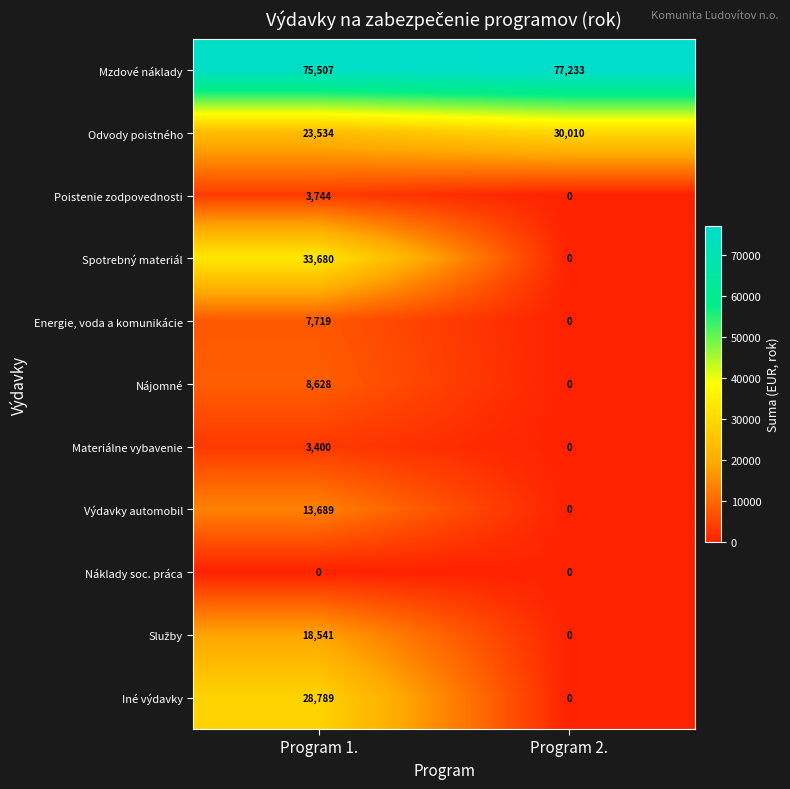

What is the greatest value displayed?

77233